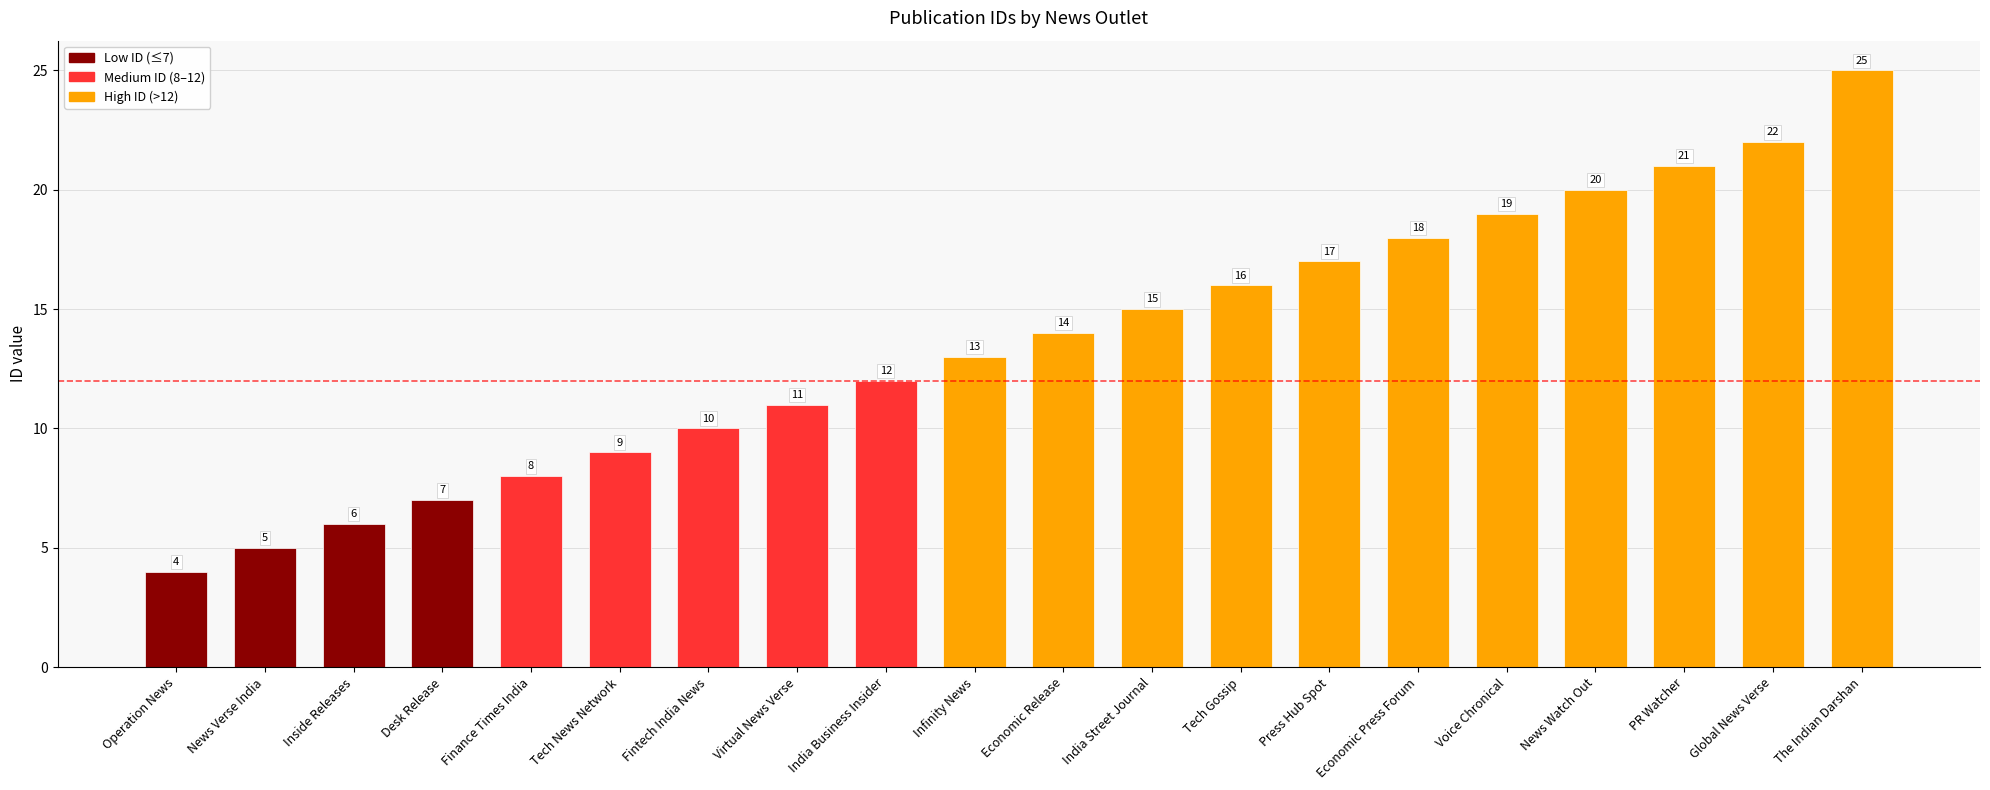

True or false: the data shows 7 at Infinity News.

False